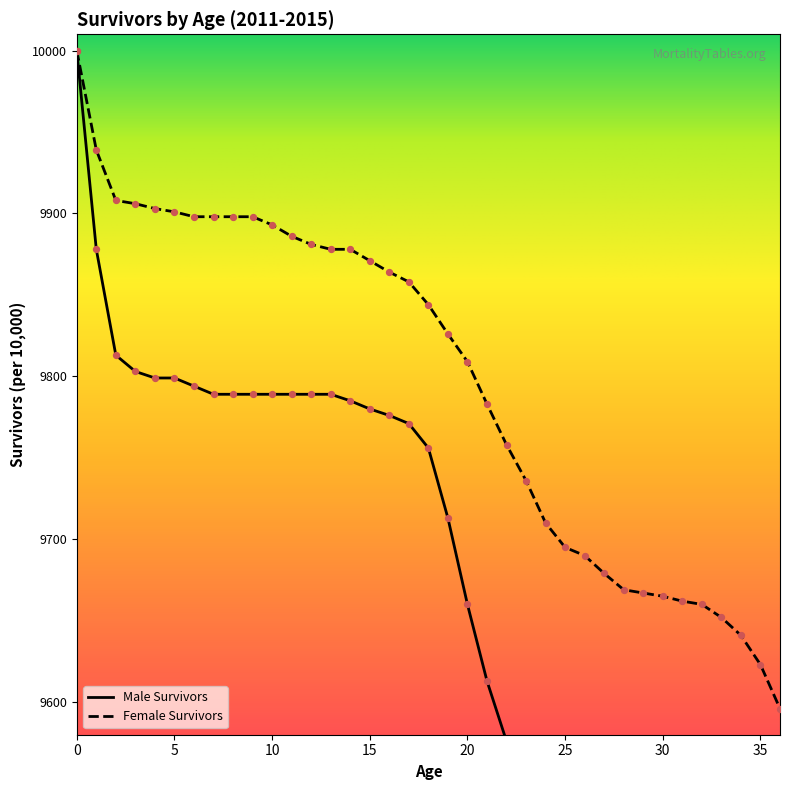

Which series contains the lowest Y value?

Male Survivors